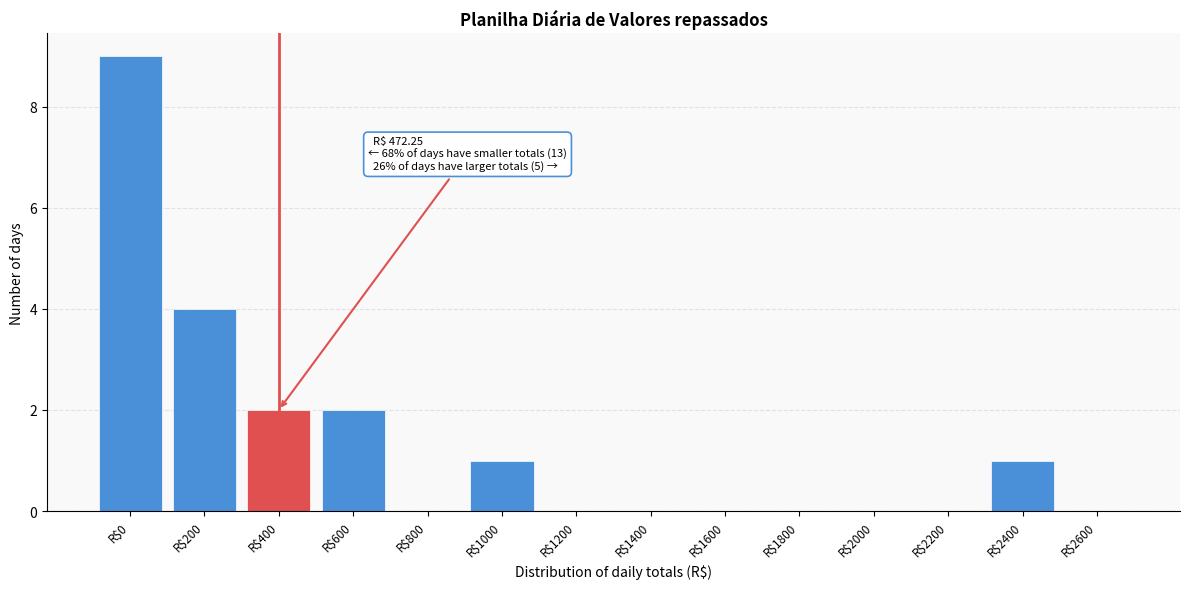

What is the sum of all values?

19